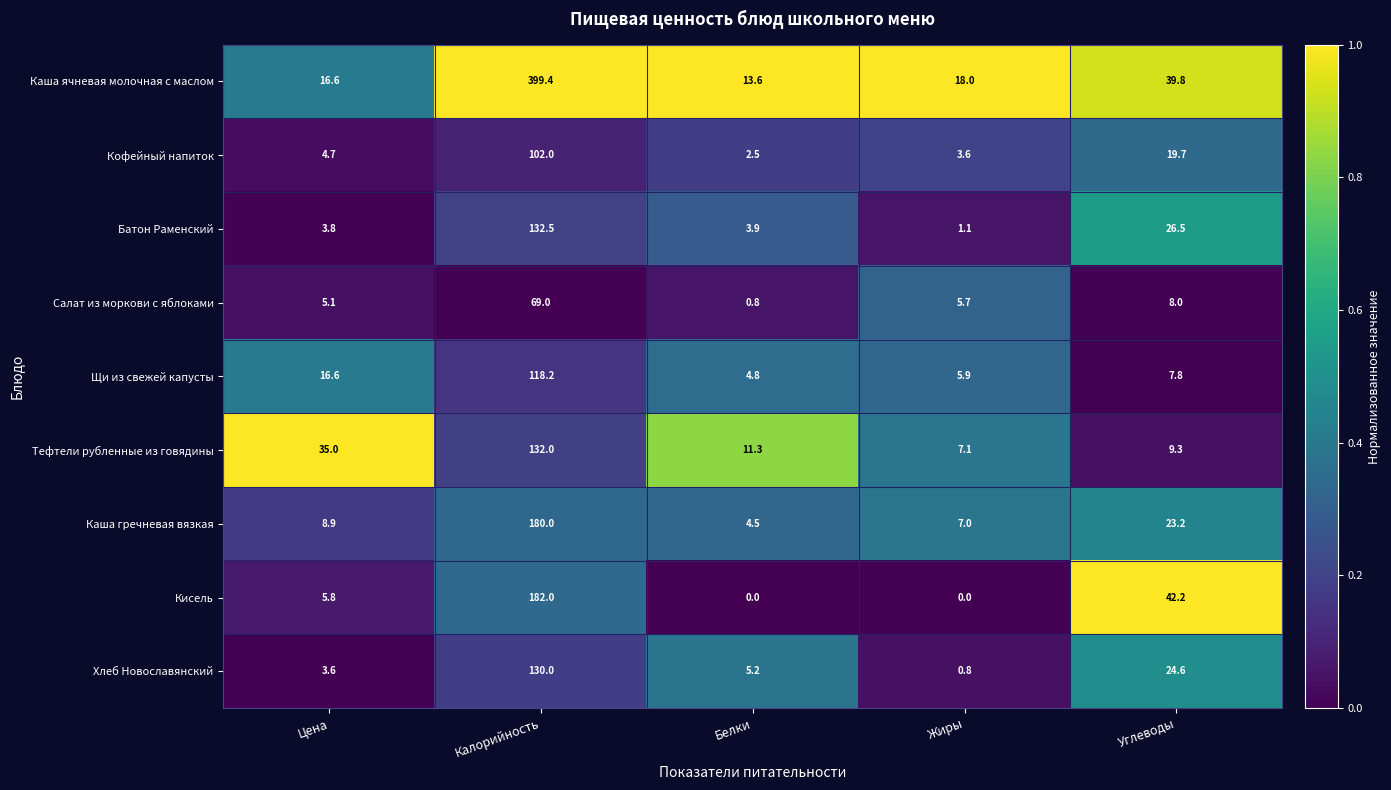

What is the total value across all series at Калорийность?

1445.1